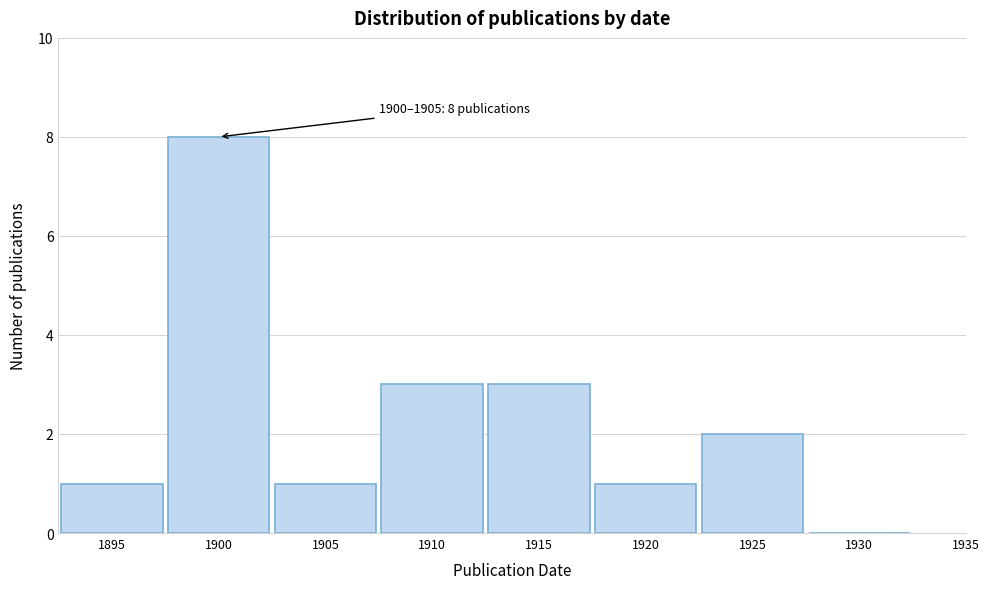

Reading left to right, extract all data points from this chart.

1895=1	1900=8	1905=1	1910=3	1915=3	1920=1	1925=2	1930=0